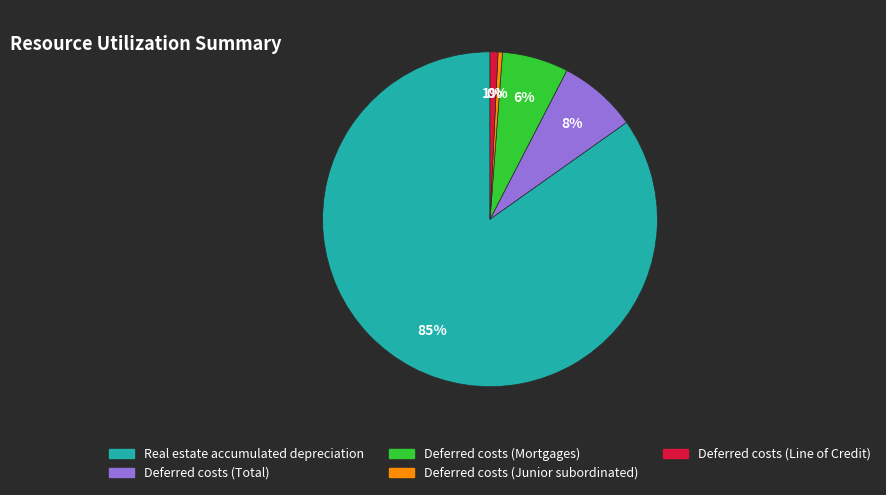

The Real estate accumulated depreciation slice represents 85% of the pie. True or false?

True